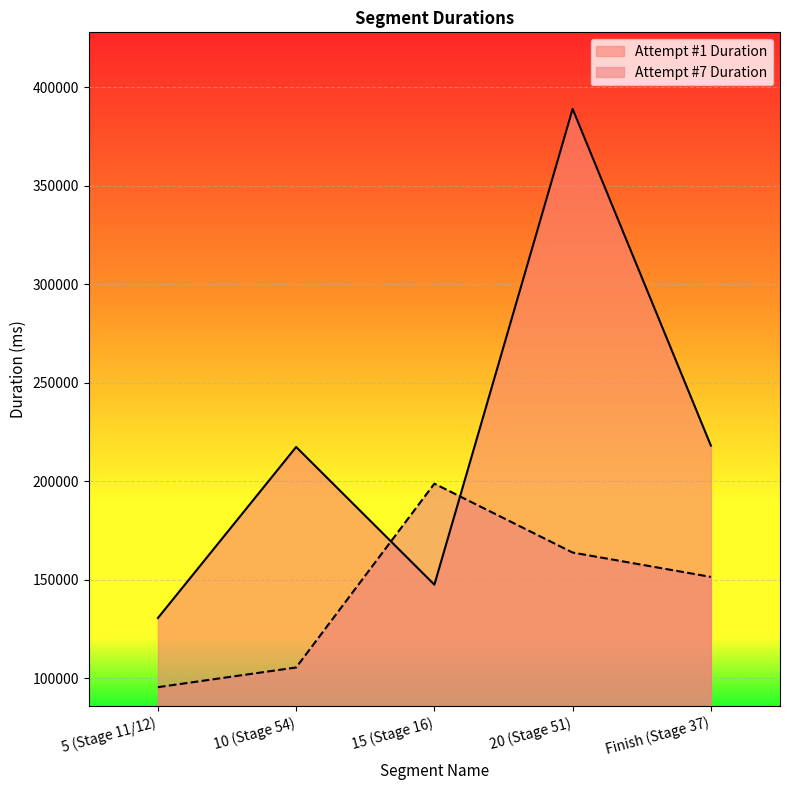

What position from the left is 15 (Stage 16)?

3